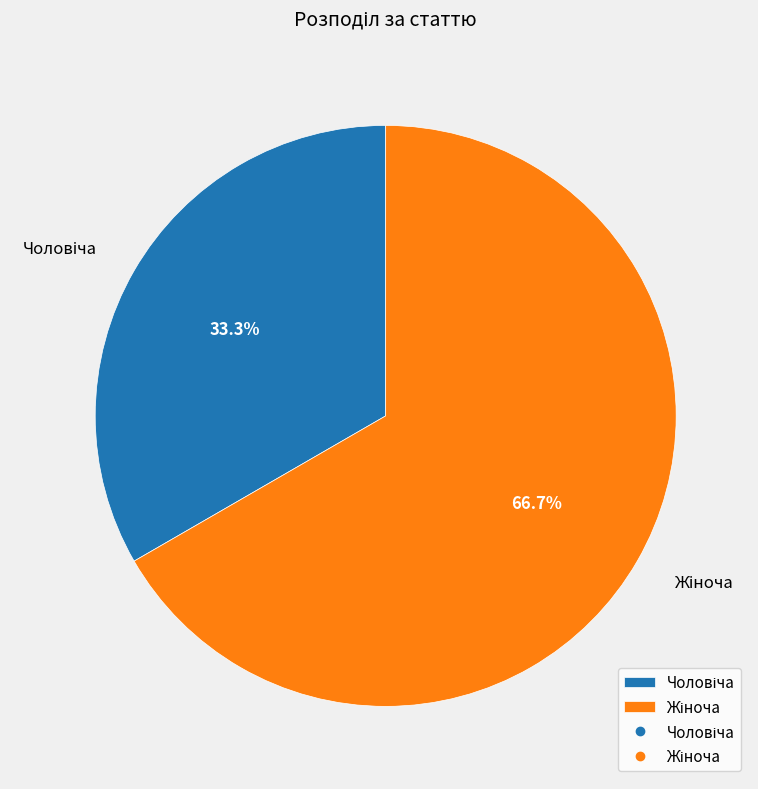

Does any single category account for the majority?

Yes